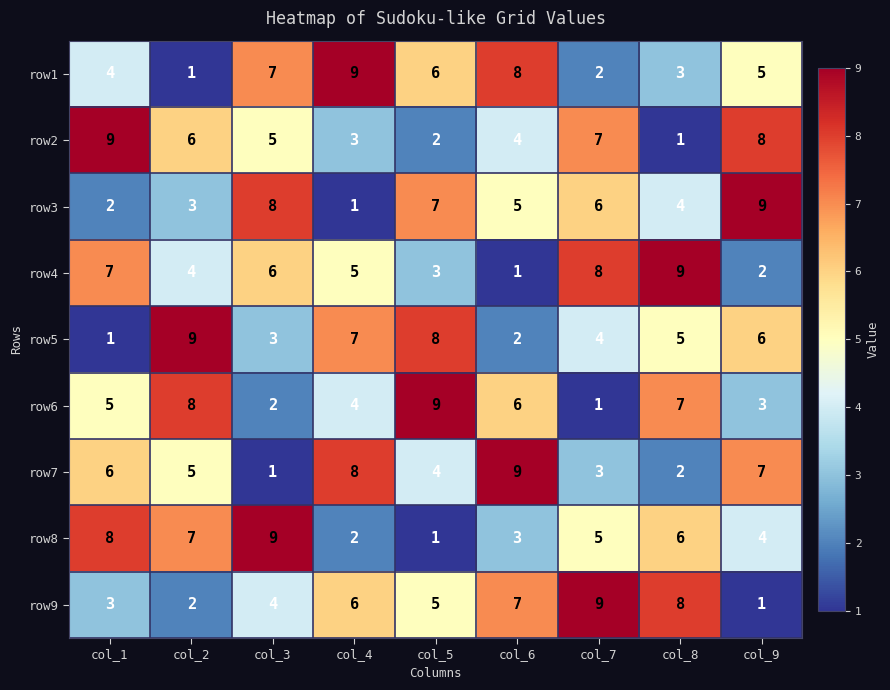

What is the difference between the second highest and second lowest values in the row5 series?

6